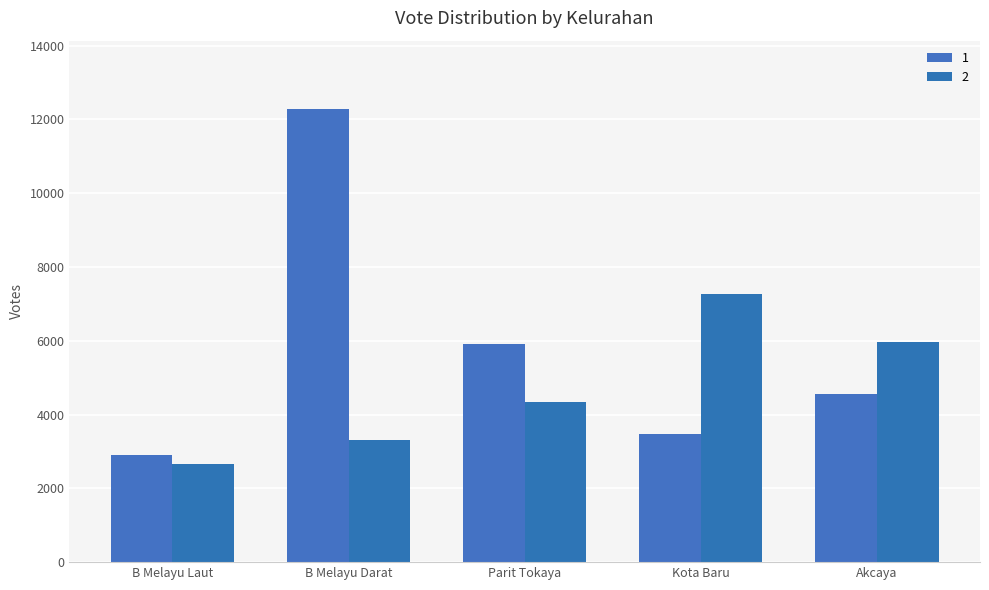

List the series in order of their overall mean, lowest first.

2, 1